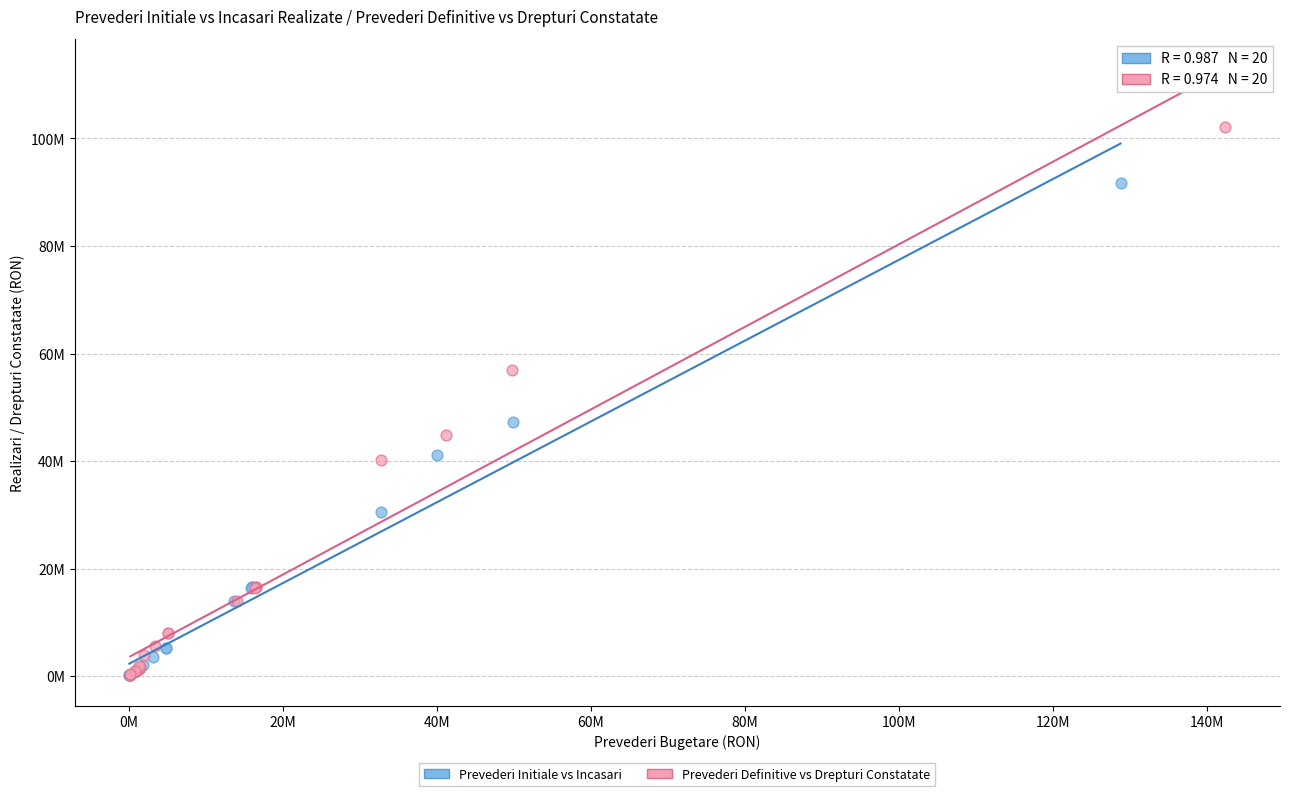

Which series has the widest spread of Y values?

Prevederi Definitive vs Drepturi Constatate